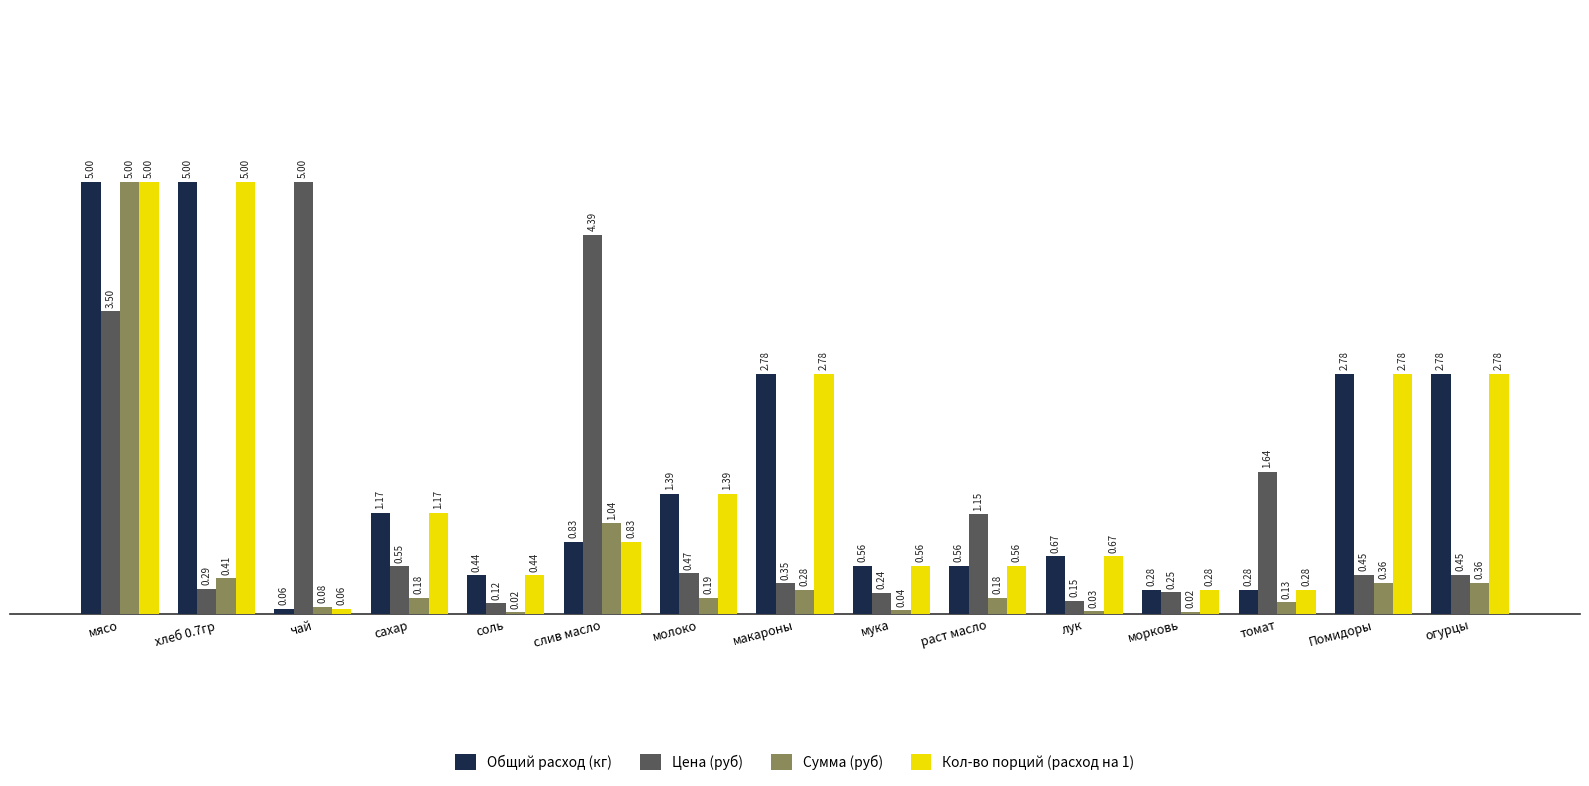

What is the spread (max minus min) of values at хлеб 0.7гр?

4.7